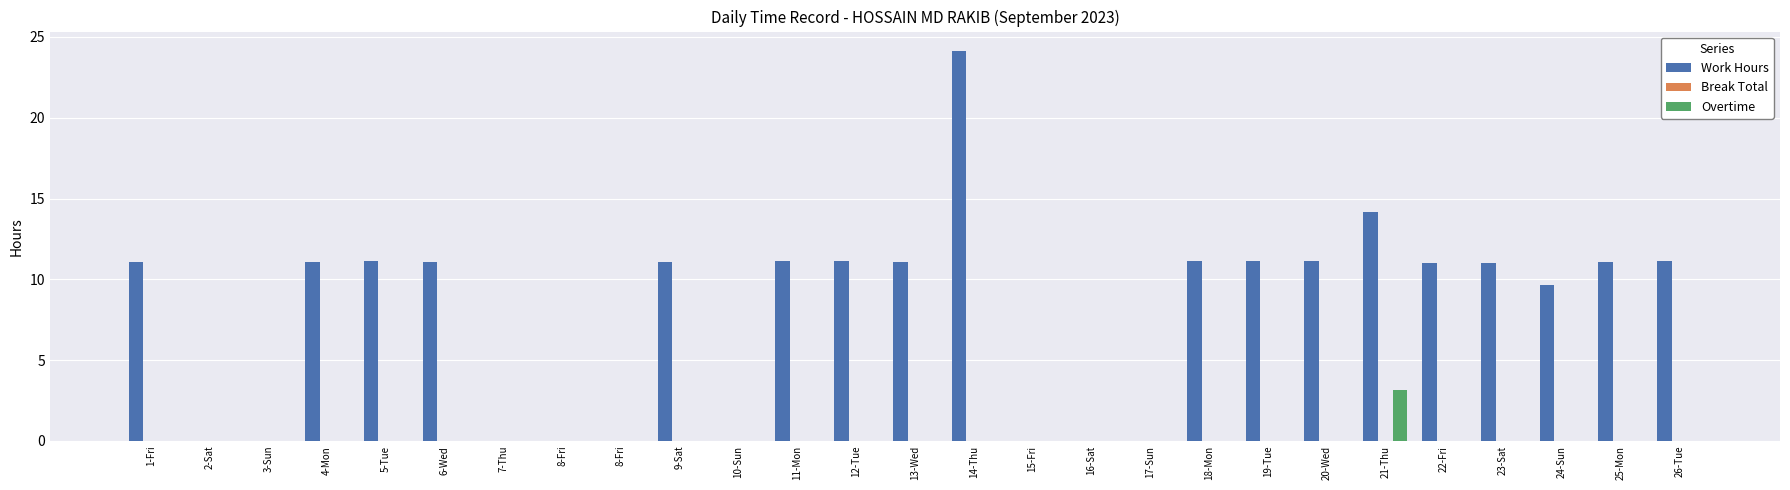

Count the number of categories in the chart.

27